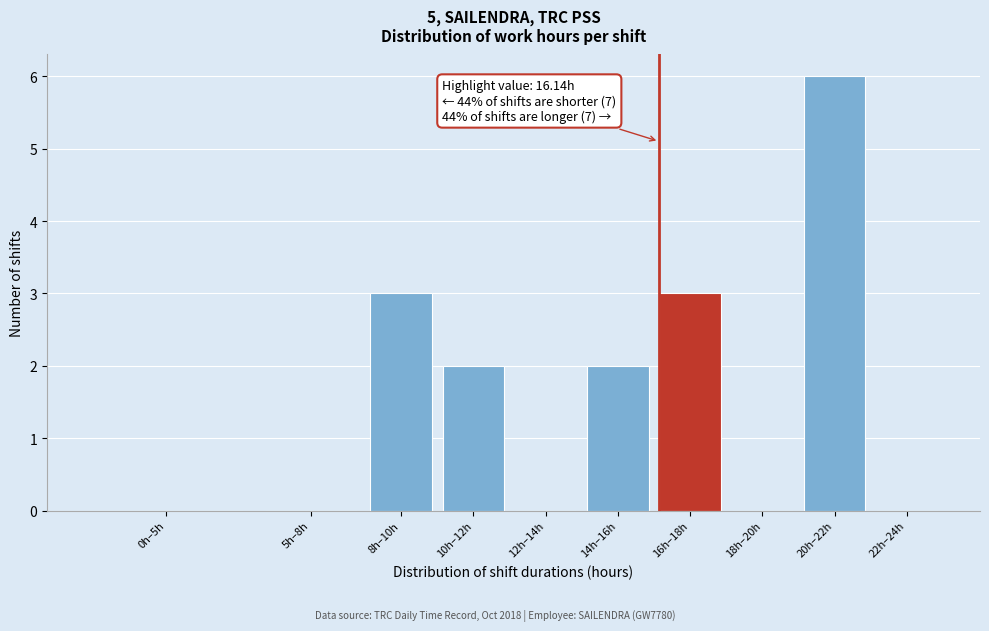

Reading left to right, extract all data points from this chart.

0h–5h=0	5h–8h=0	8h–10h=3	10h–12h=2	12h–14h=0	14h–16h=2	16h–18h=3	18h–20h=0	20h–22h=6	22h–24h=0